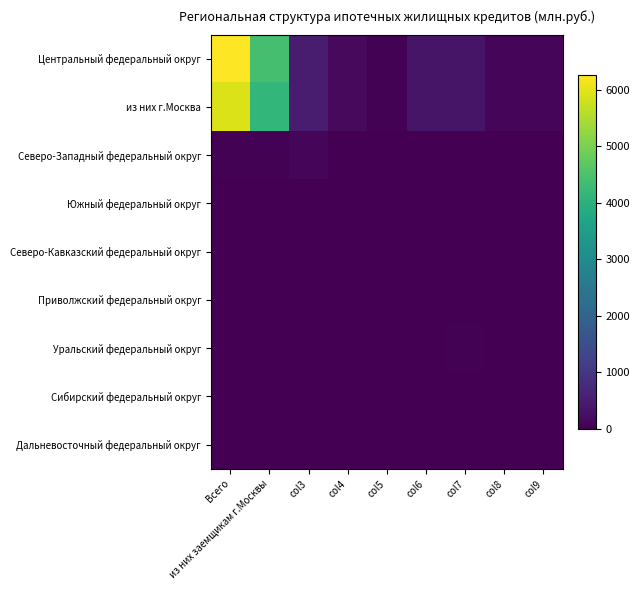

Which series changed the most between col3 and col6?

Центральный федеральный округ